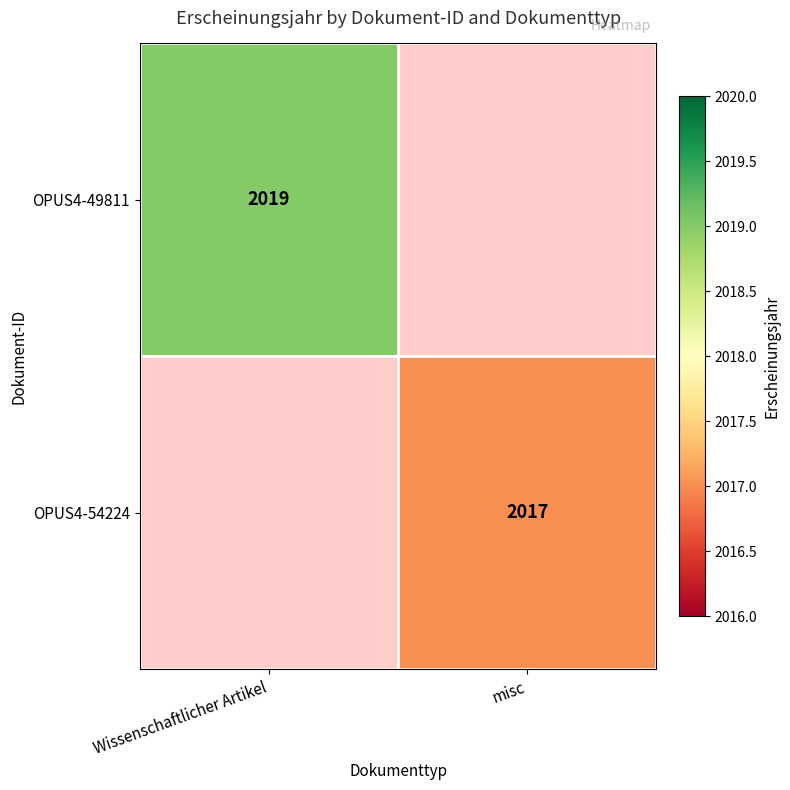

Which category has the lowest value across all series?

misc